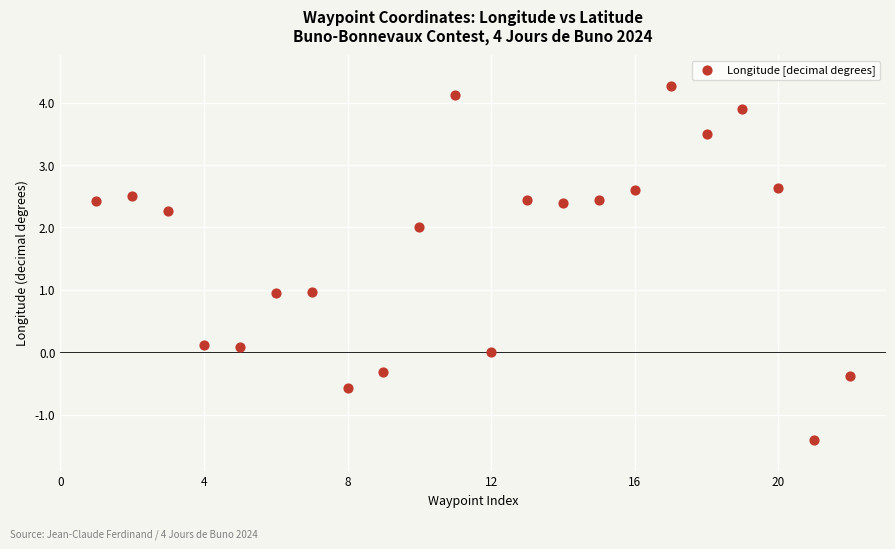

What is the range of X values (max minus min)?

21.0